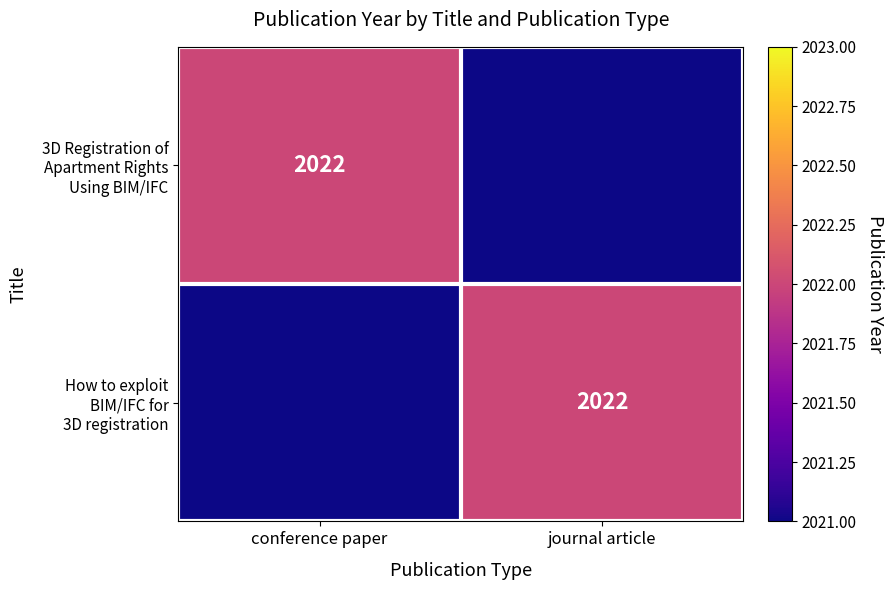

Which has a higher value, journal article or conference paper?

conference paper